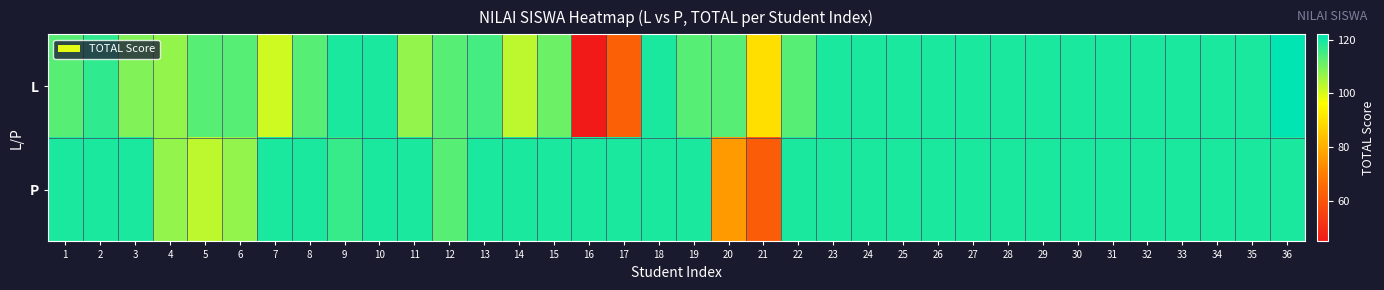

What is the difference between the highest and lowest values at 13?

4